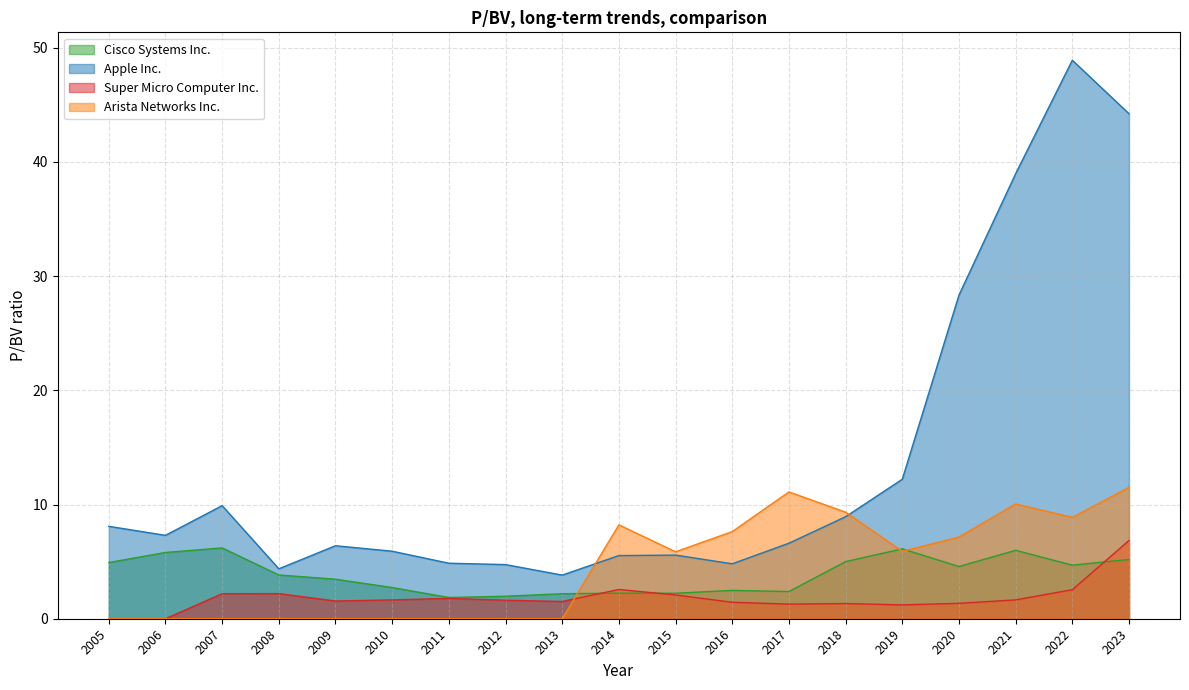

At how many categories does at least one series exceed 24?

4